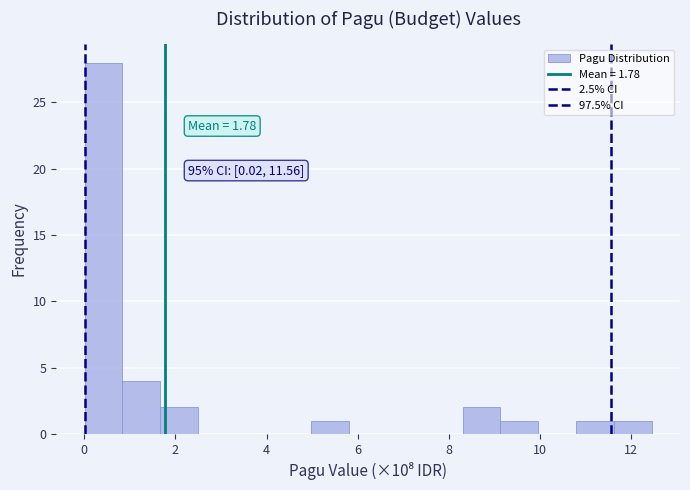

Over which range of the x-axis is the bar tallest?

0.0 to 0.8